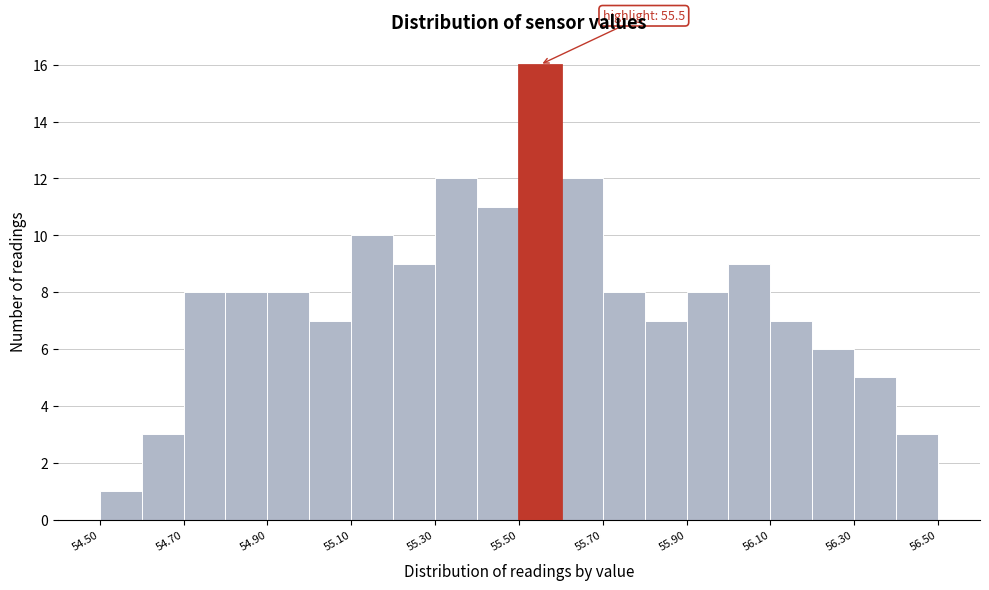

Over which range of the x-axis is the bar tallest?

55.5 to 55.6